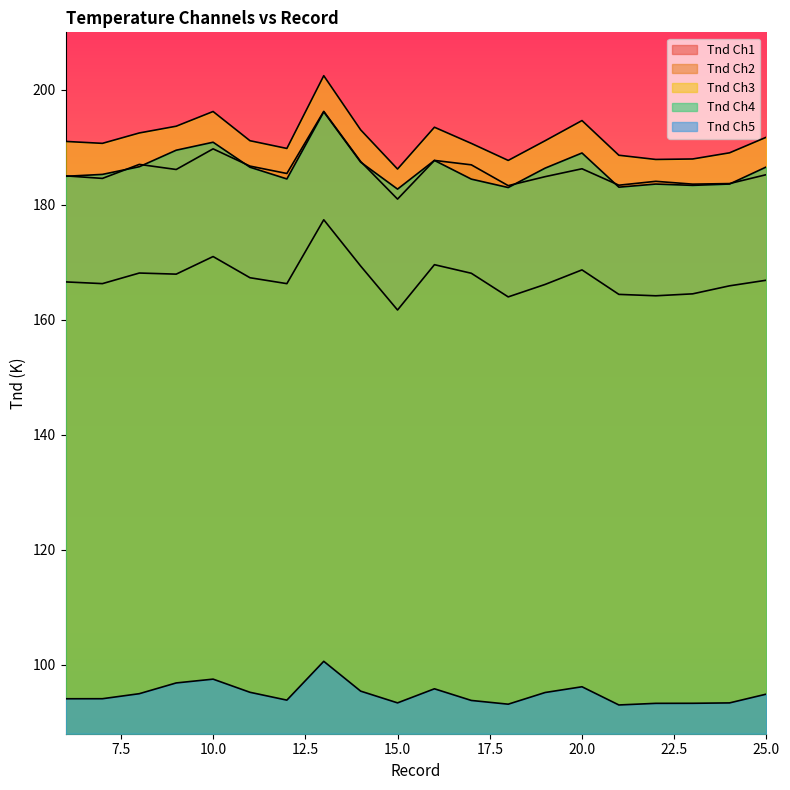

Rank the series at 12 from highest to lowest value.

Tnd Ch3, Tnd Ch1, Tnd Ch4, Tnd Ch2, Tnd Ch5